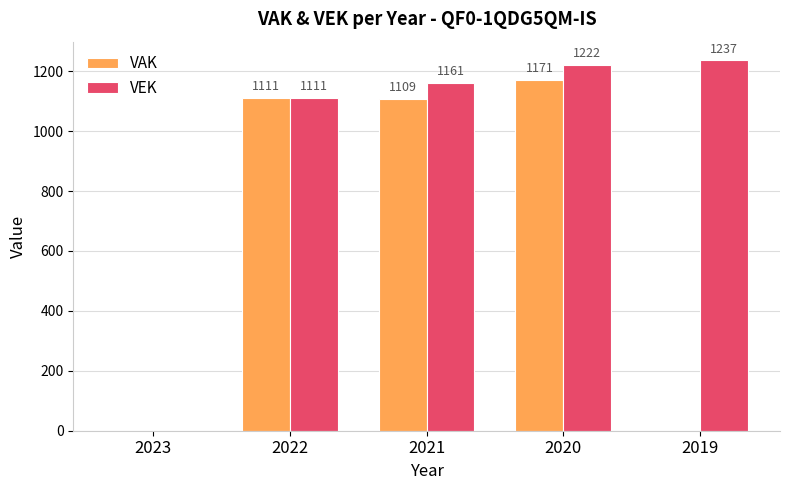

How many data points does each series have?

5